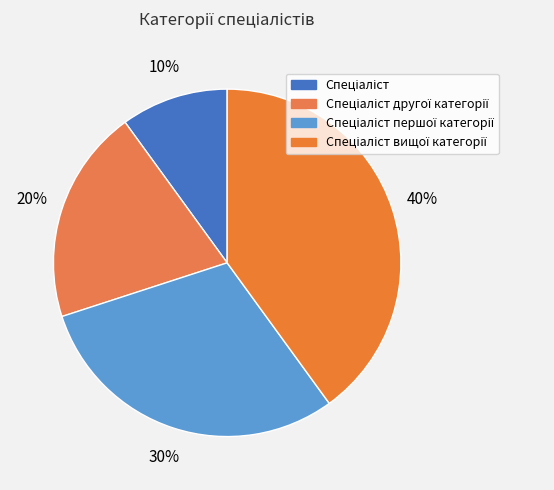

Is Спеціаліст вищої категорії the majority of the pie?

No